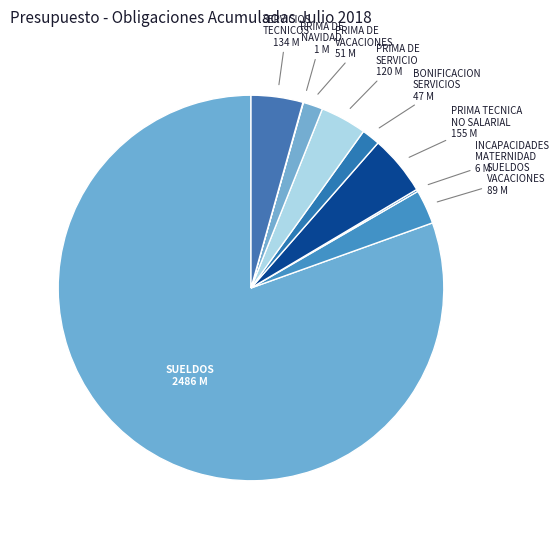

Is it true that SERVICIOS TECNICOS is 13% of the pie?

False